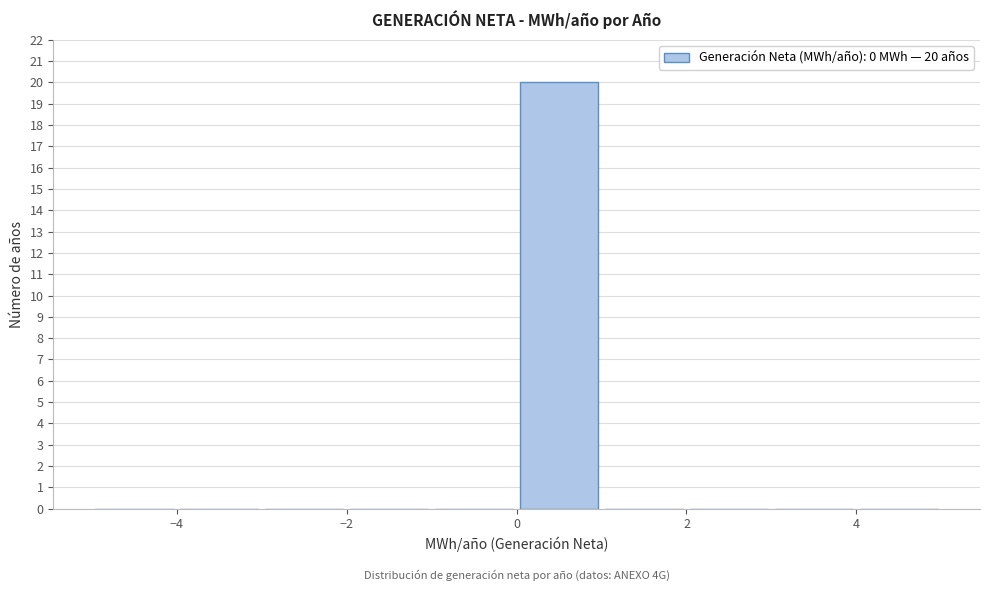

Over which range of the x-axis is the bar tallest?

0 to 1